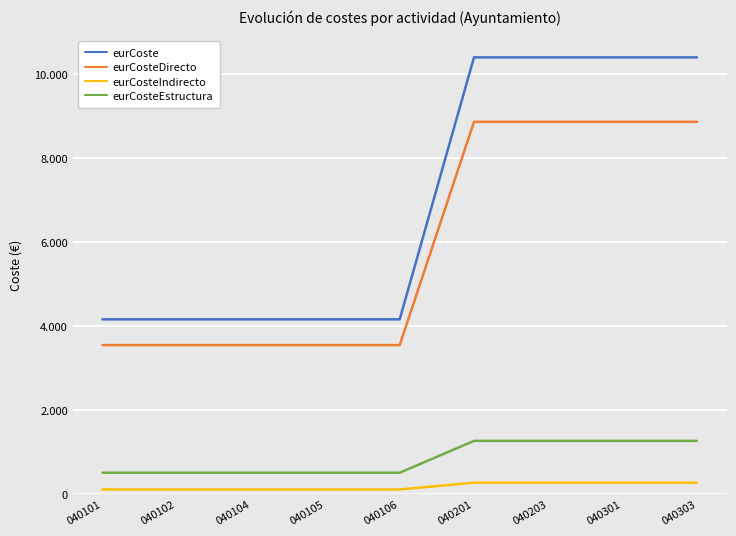

What is the average value of the eurCosteEstructura series?

843.9